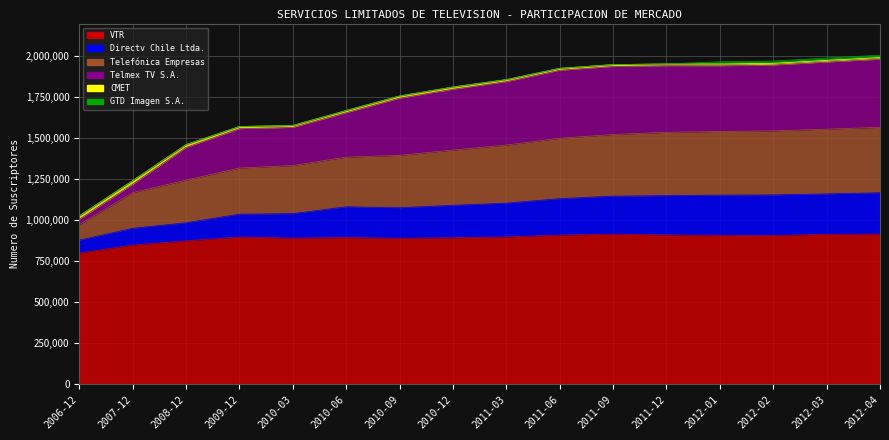

At which category does VTR reach its first local peak?

2009-12